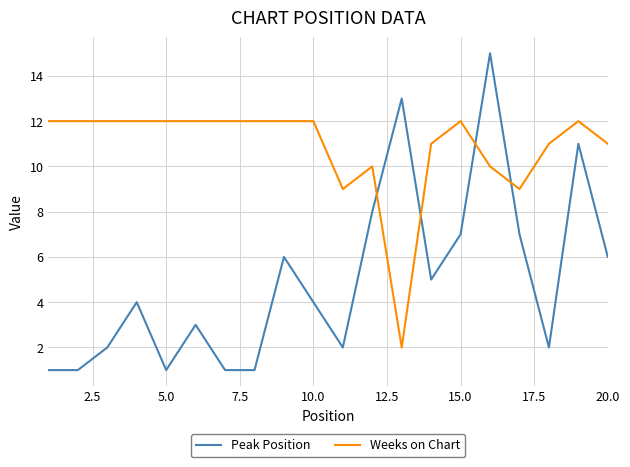

Rank the series by their maximum value, from highest to lowest.

Peak Position, Weeks on Chart